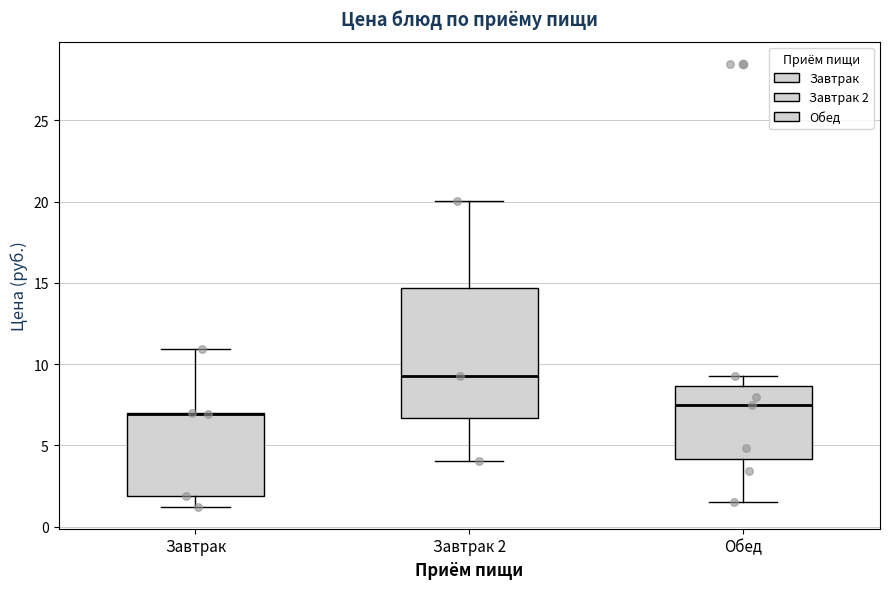

Where is the upper edge of the box for Завтрак 2 on the y-axis? The values are not printed on the chart, so give them approximately, as read against the axis.

14.5